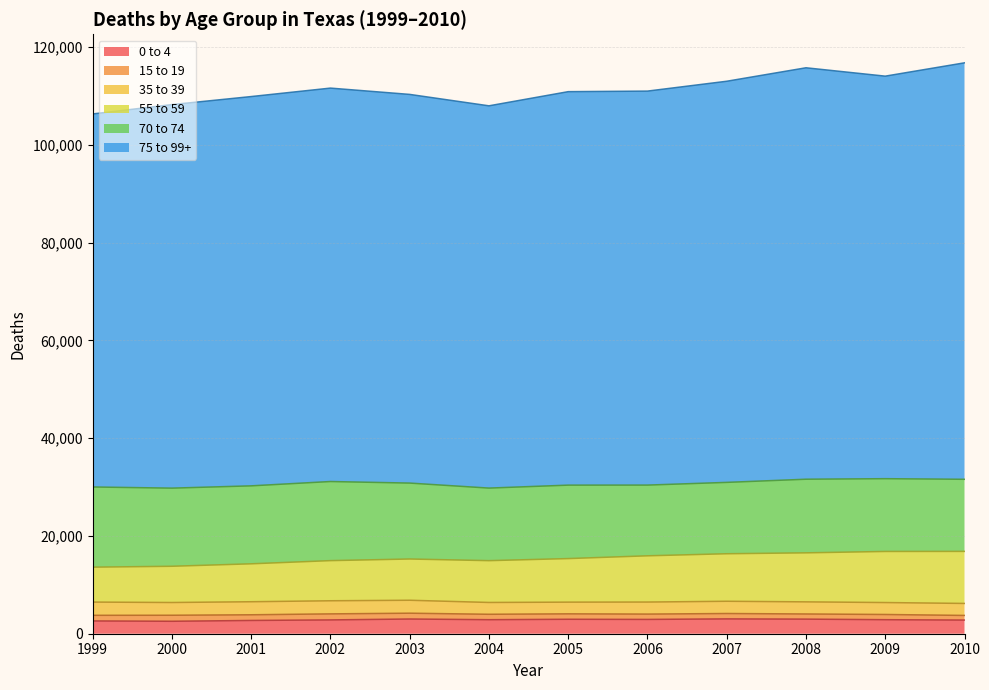

At how many categories does at least one series exceed 111705?

4